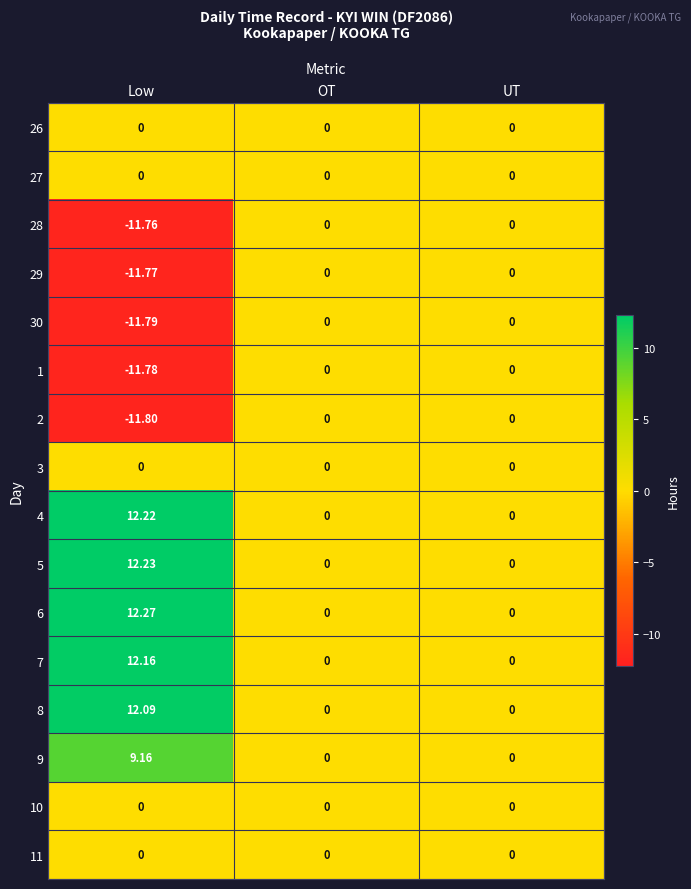

Which series changed the most between Low and UT?

6